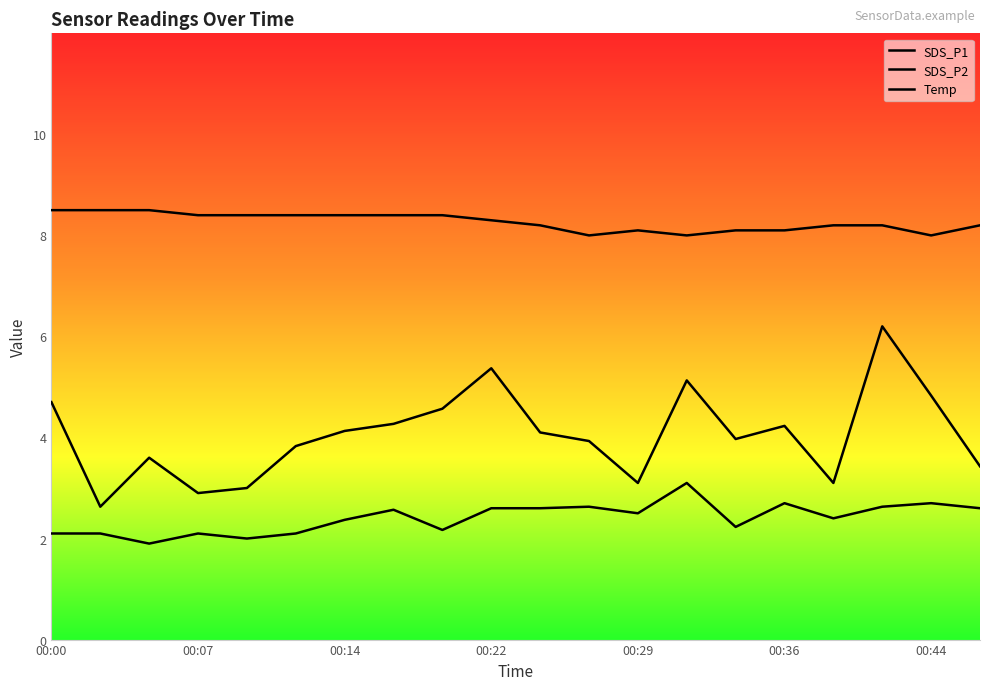

What is the total value across all series at 00:14?

14.9